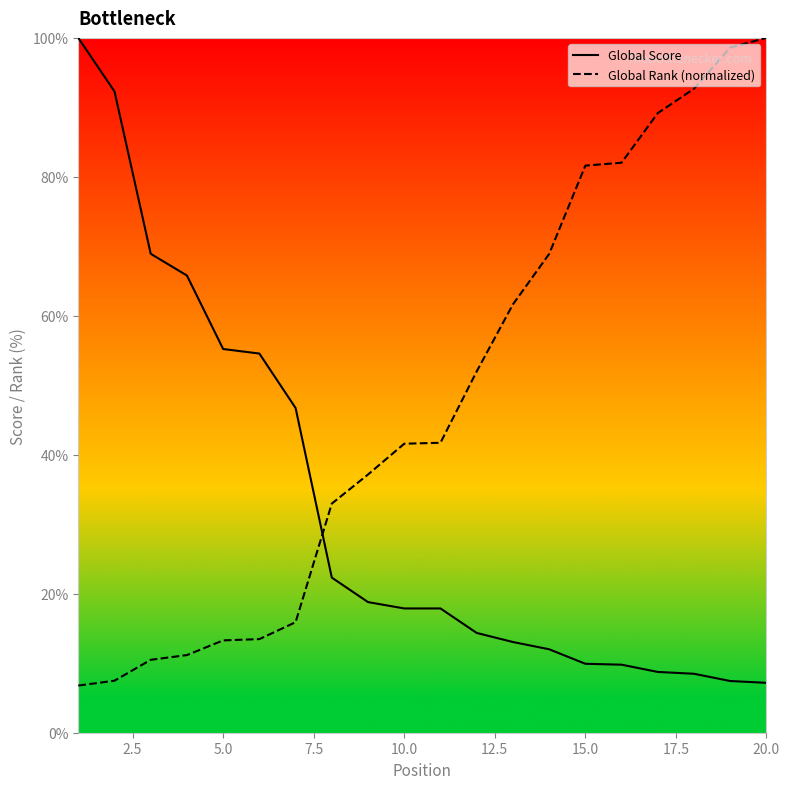

Between 2.5 and 14, which series saw the biggest shift?

Global Score